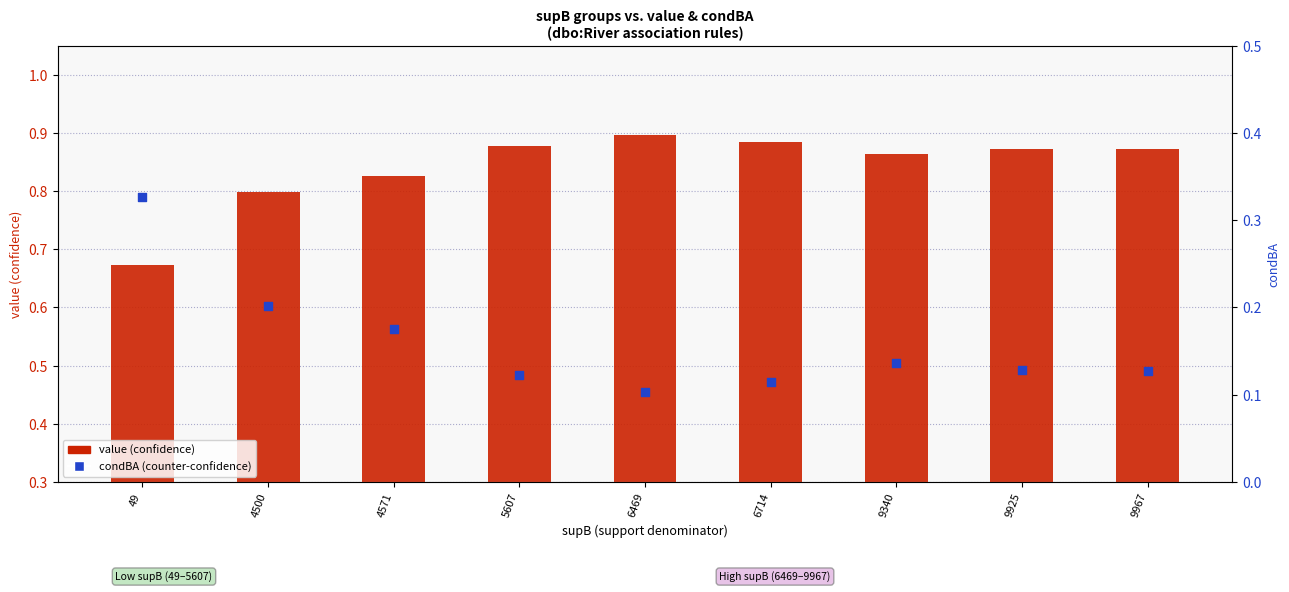

At which category is the sum across all series the highest?

5607